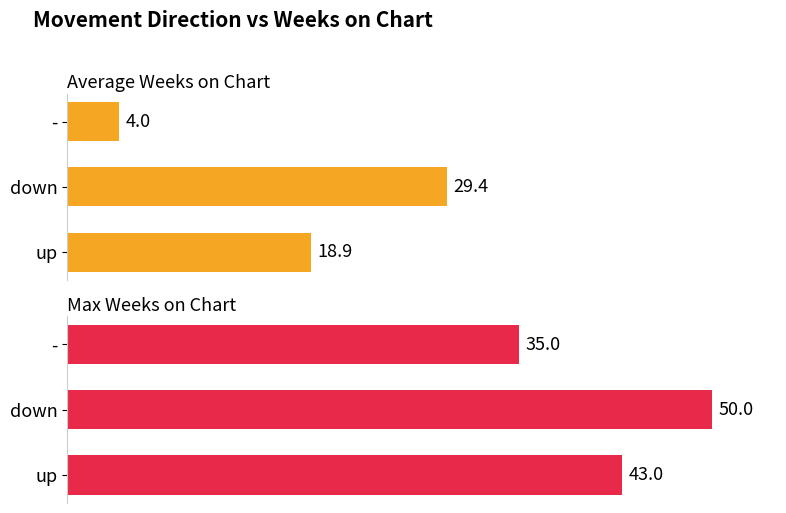

What is the total value across all series at down?

79.4